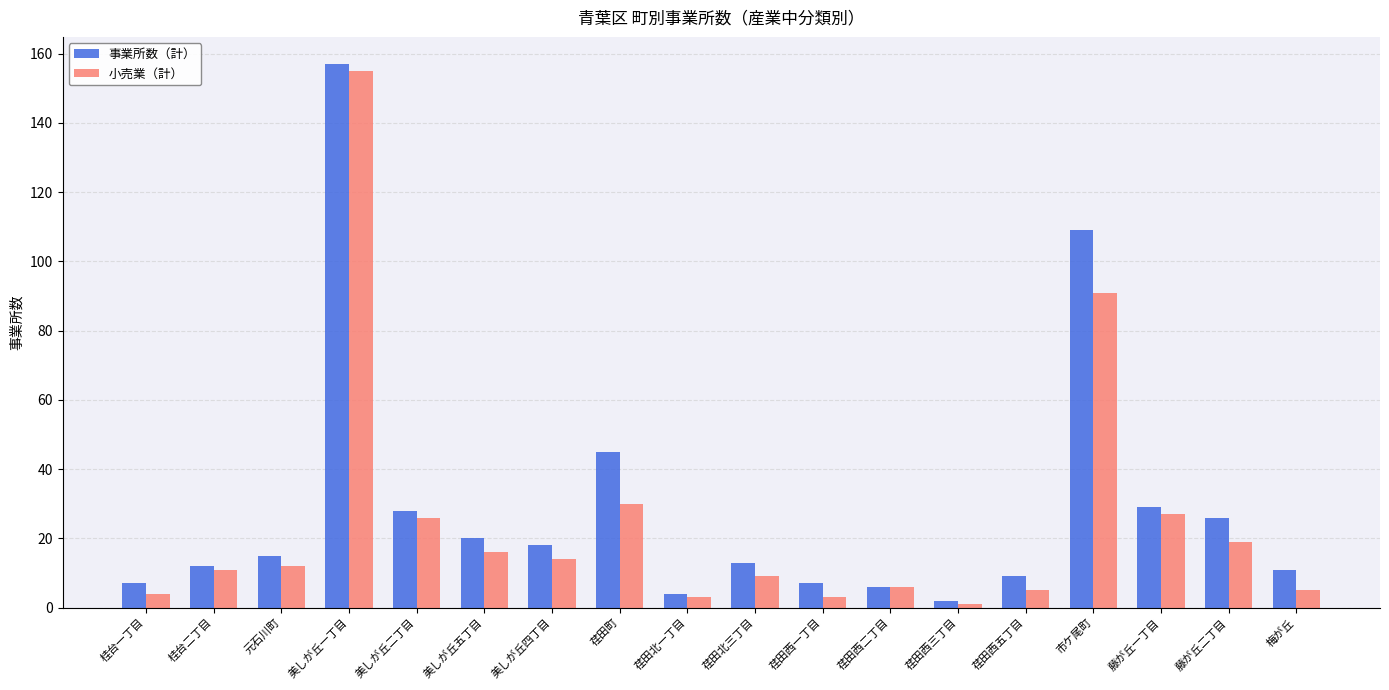

How many data points does each series have?

18